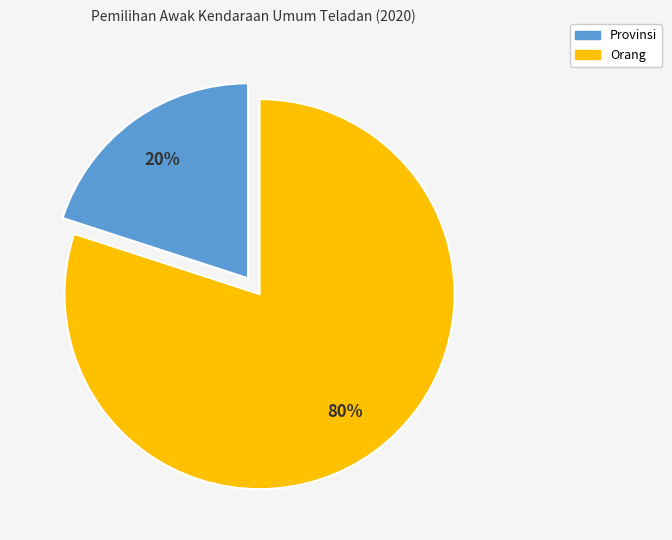

Which category has the biggest portion of the pie?

Orang